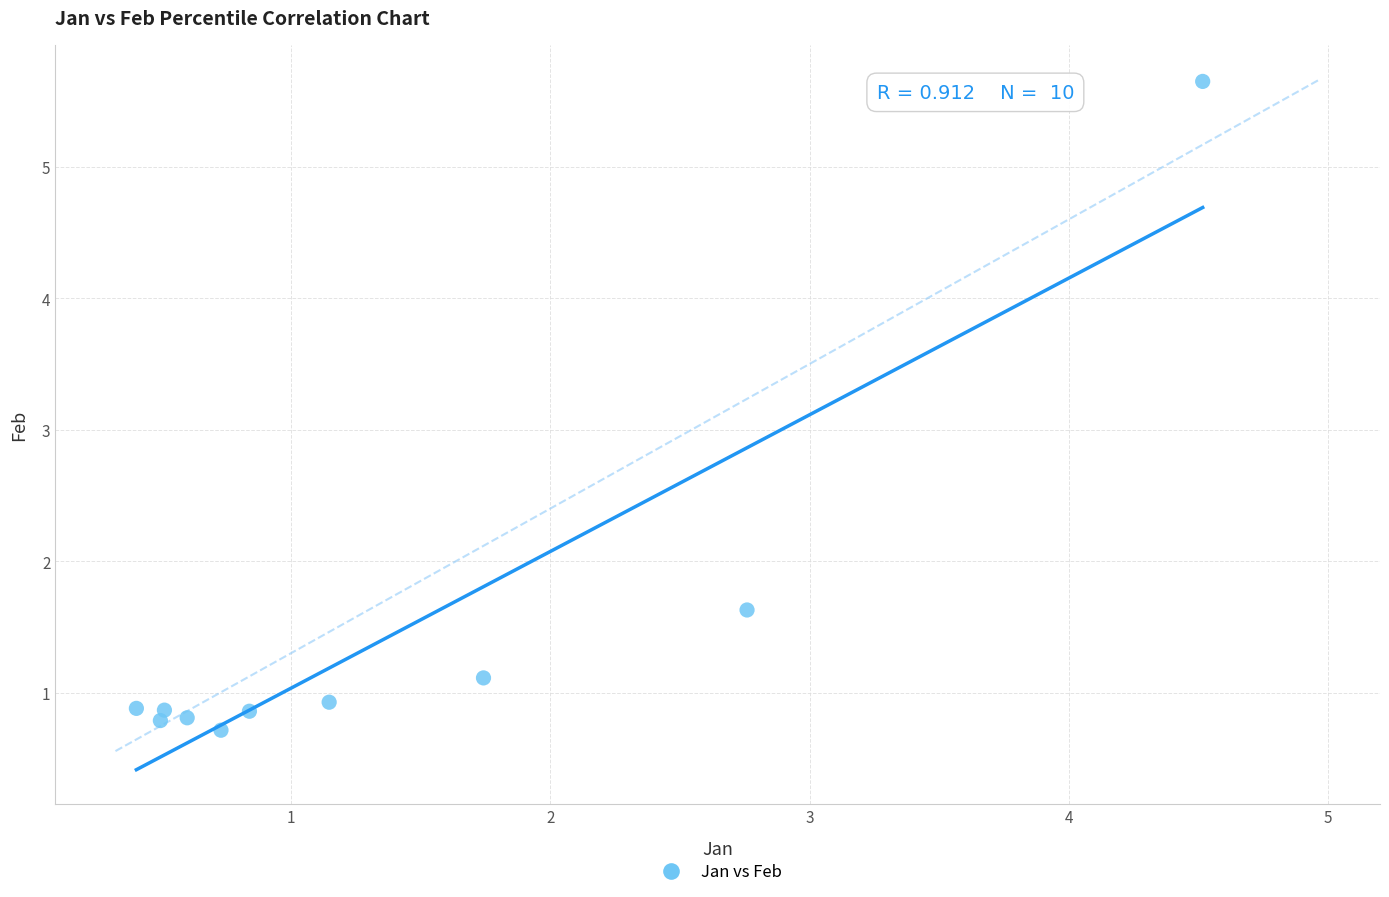

What Y value in the scatter plot is closest to 3?

1.6